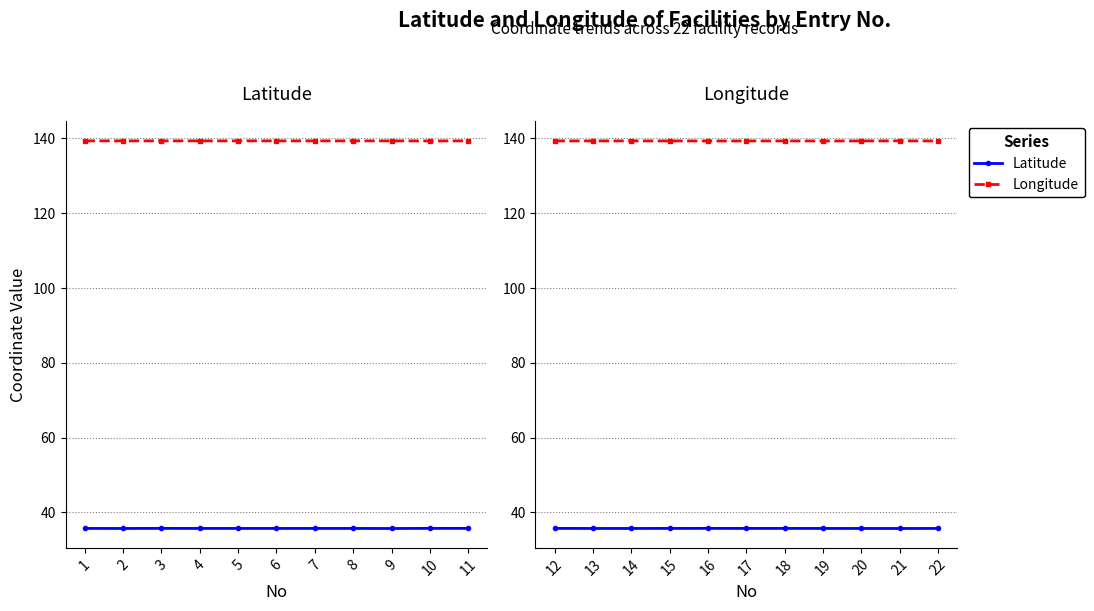

What are all the series names shown in the legend?

Latitude, Longitude